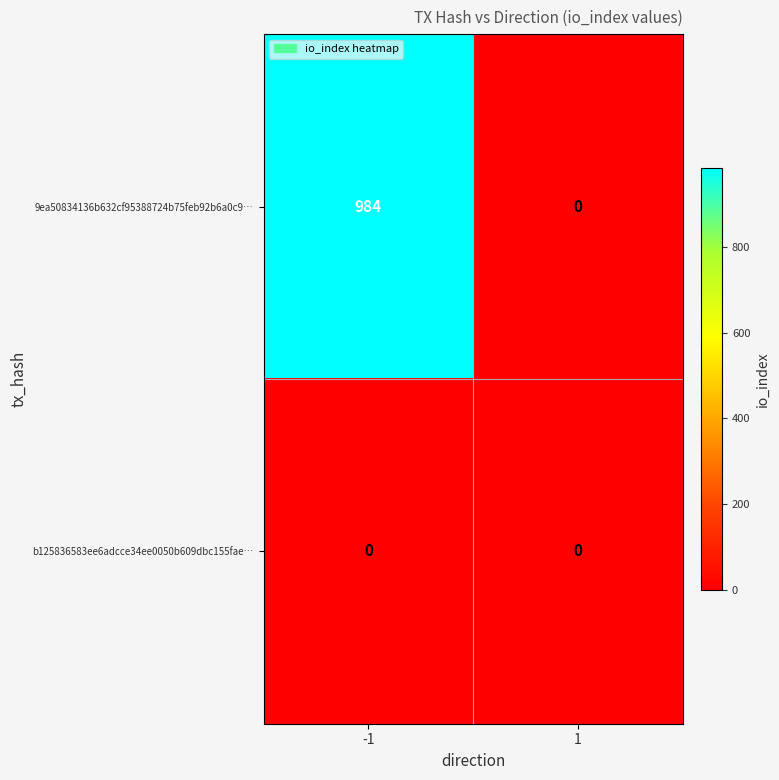

What is the greatest value displayed?

984